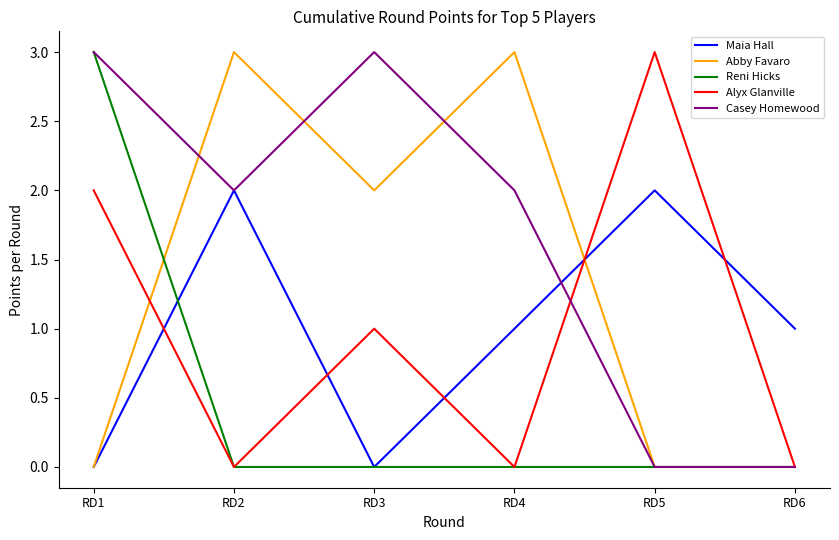

What is the difference between the maximum and minimum values in the Reni Hicks series?

3